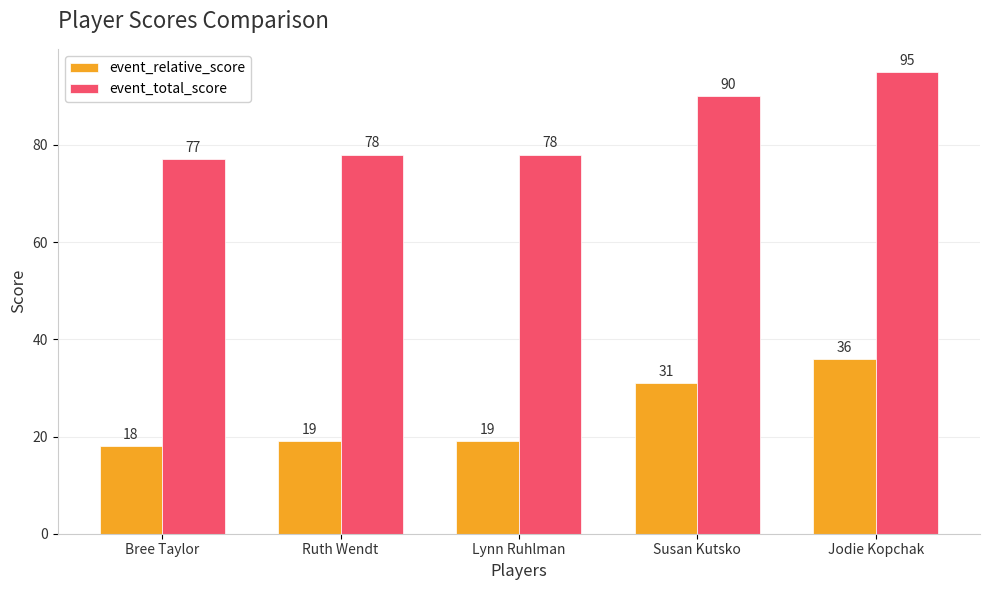

Is the value of event_relative_score at Susan Kutsko greater than the value of event_total_score at Ruth Wendt?

No